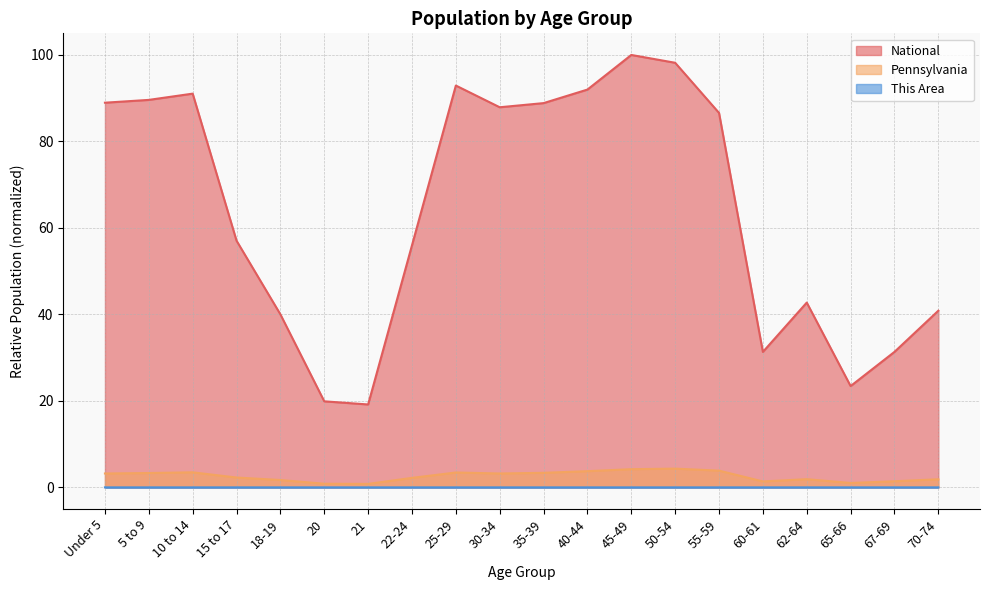

Is the value of Pennsylvania at 35-39 greater than the value of National at 45-49?

No